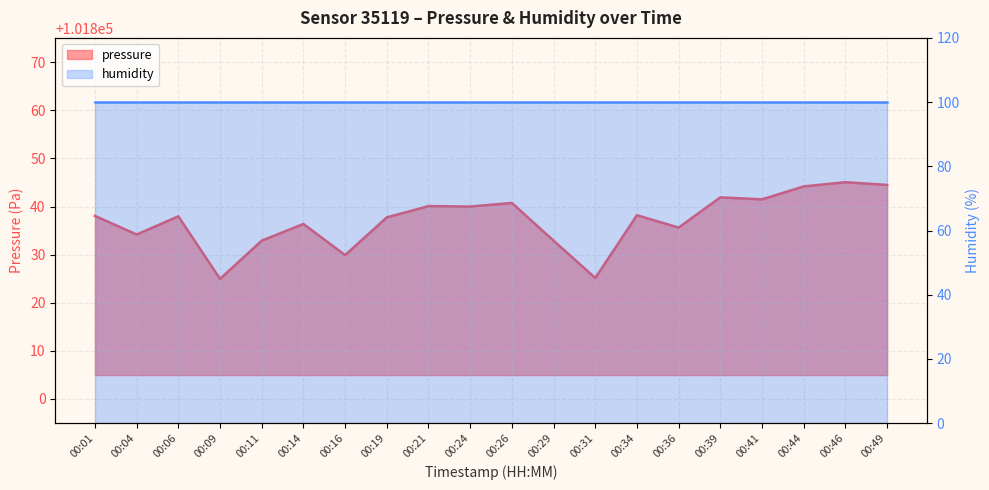

Reading right to left, what are all the values shown in this chart?

101844.5	101845.1	101844.2	101841.5	101841.9	101835.6	101838.2	101825.2	101832.9	101840.8	101840.0	101840.1	101837.8	101829.9	101836.4	101832.9	101825.0	101838.0	101834.2	101838.1